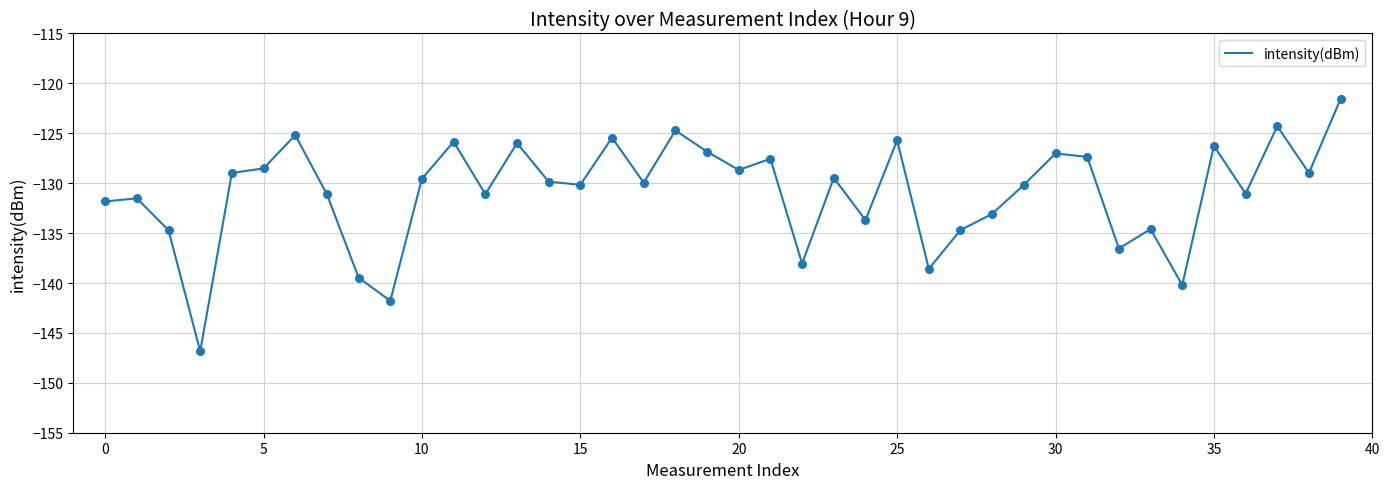

What is the difference between the maximum and minimum values?

25.3